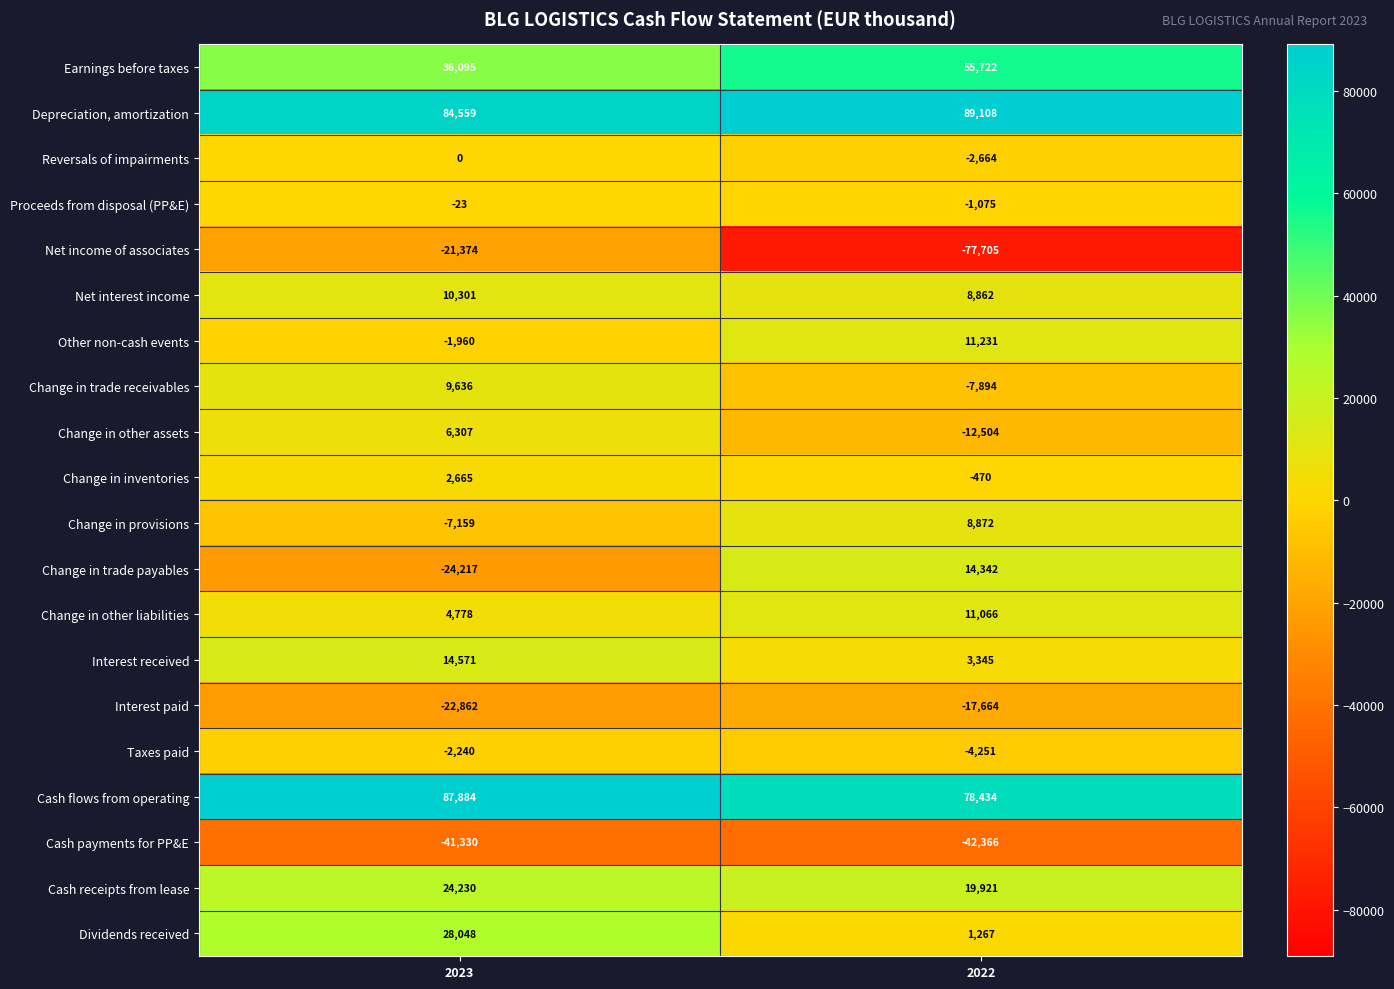

At 2023, list the series in order from smallest to largest.

Cash payments for PP&E, Change in trade payables, Interest paid, Net income of associates, Change in provisions, Taxes paid, Other non-cash events, Proceeds from disposal (PP&E), Reversals of impairments, Change in inventories, Change in other liabilities, Change in other assets, Change in trade receivables, Net interest income, Interest received, Cash receipts from lease, Dividends received, Earnings before taxes, Depreciation, amortization, Cash flows from operating